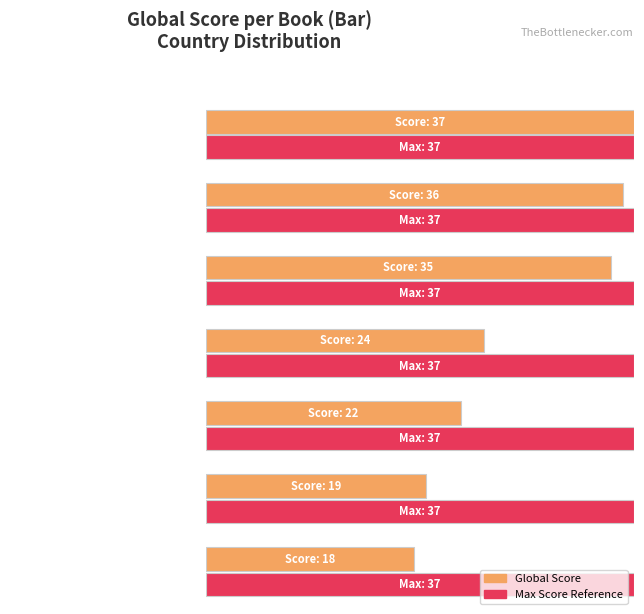

How many categories are shown in the chart?

7